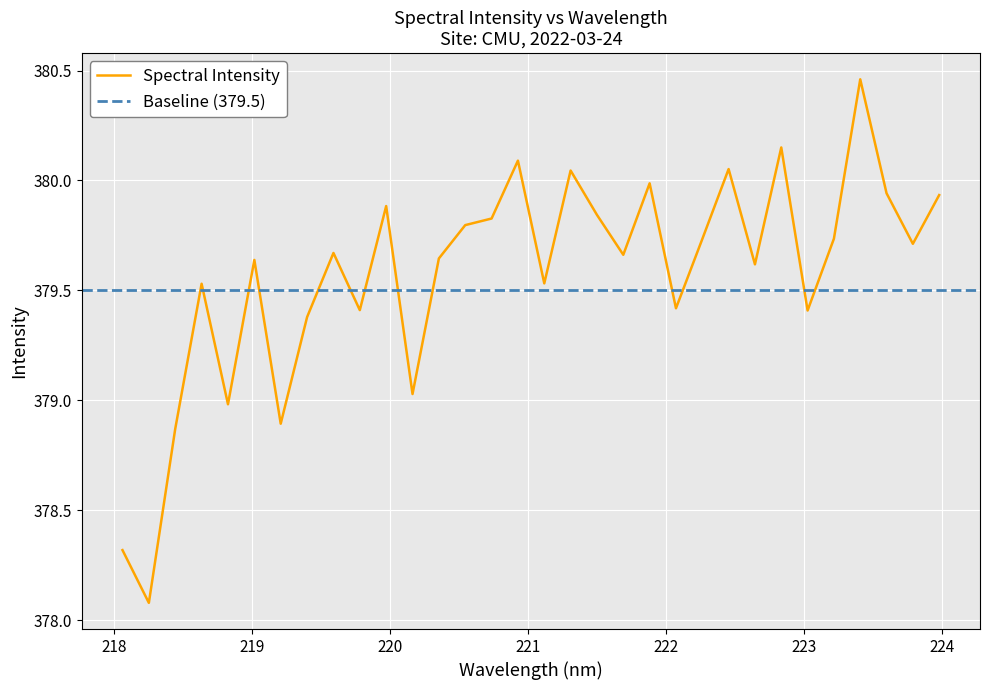

How many data points are less than 379?

5